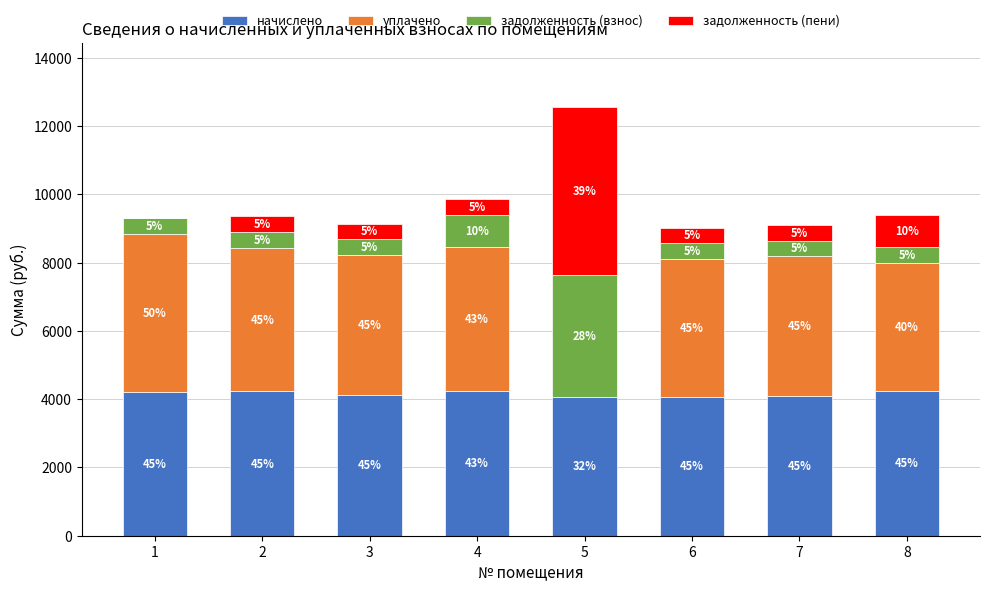

What are all the series names shown in the legend?

начислено, уплачено, задолженность (взнос), задолженность (пени)